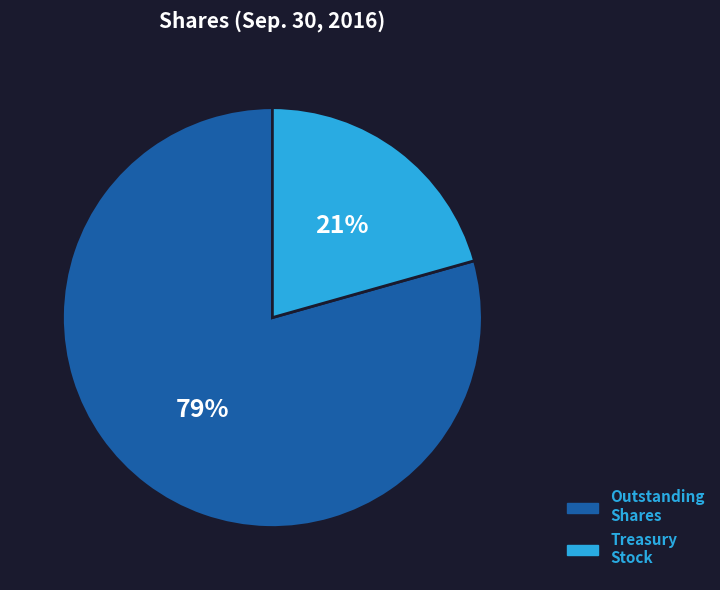

To the nearest percent, what is the average slice percentage?

50%